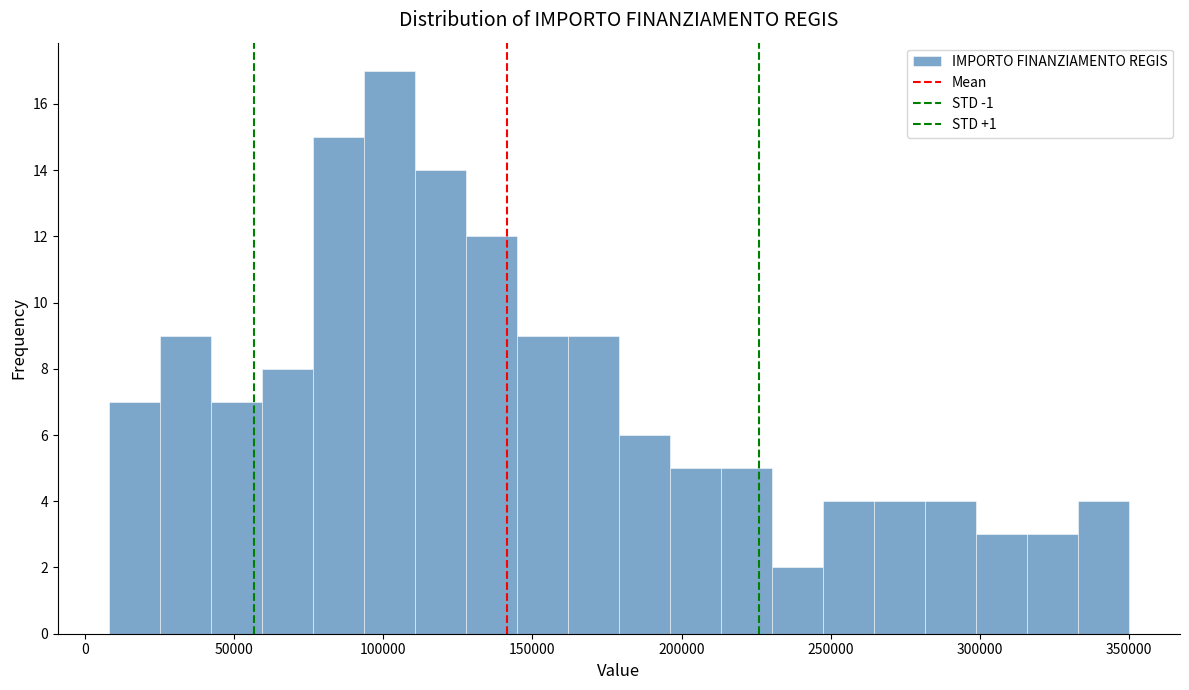

Around what value on the x-axis is the tallest bar? Give the approximate position of its centre, as read against the axis.

100000